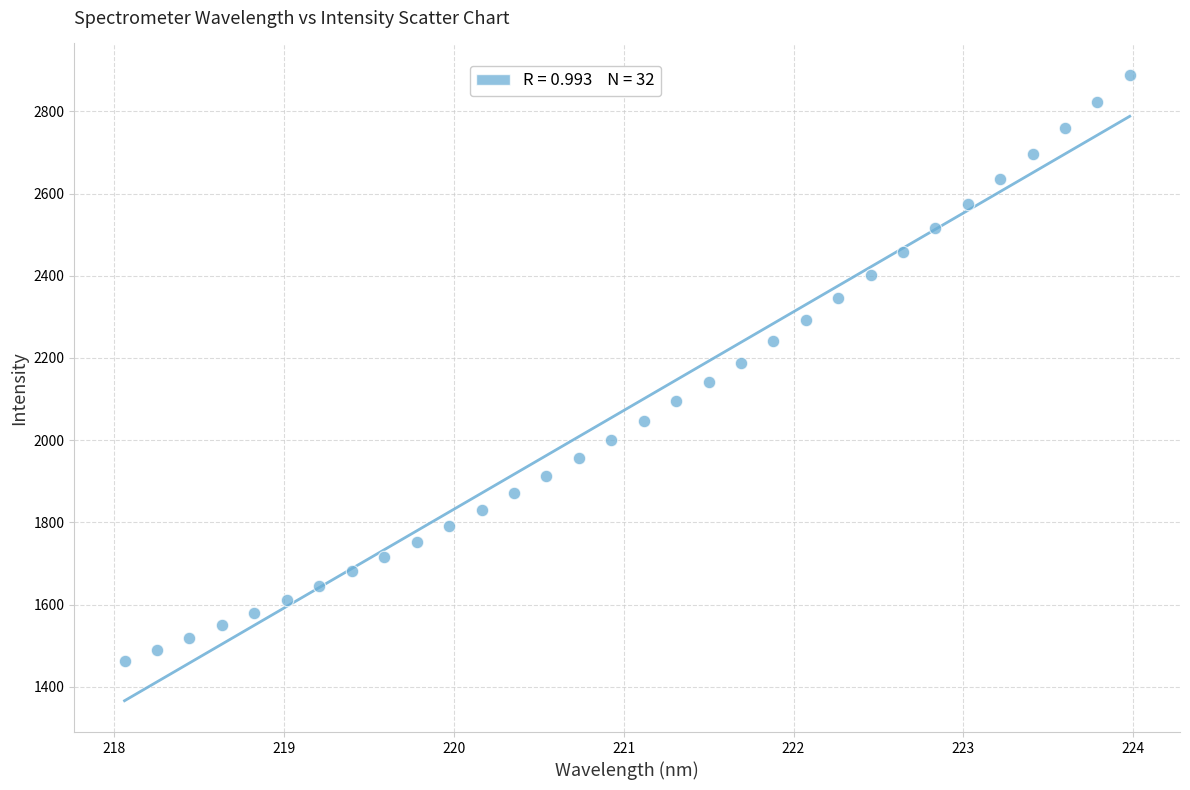

What is the range of X values (max minus min)?

5.9